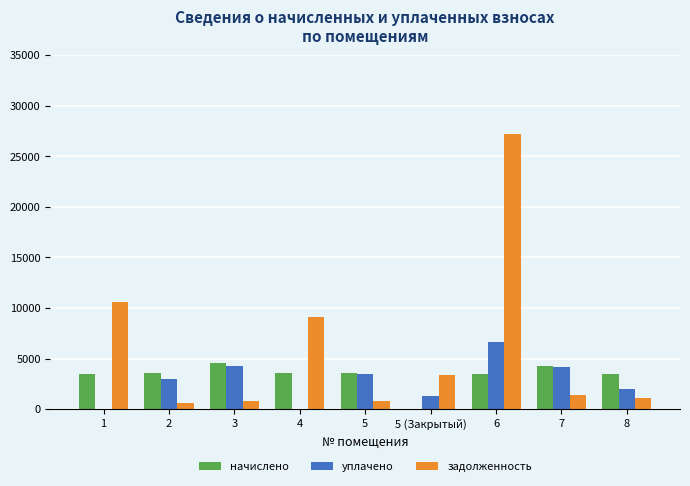

What is the highest value of the начислено series?

4511.0